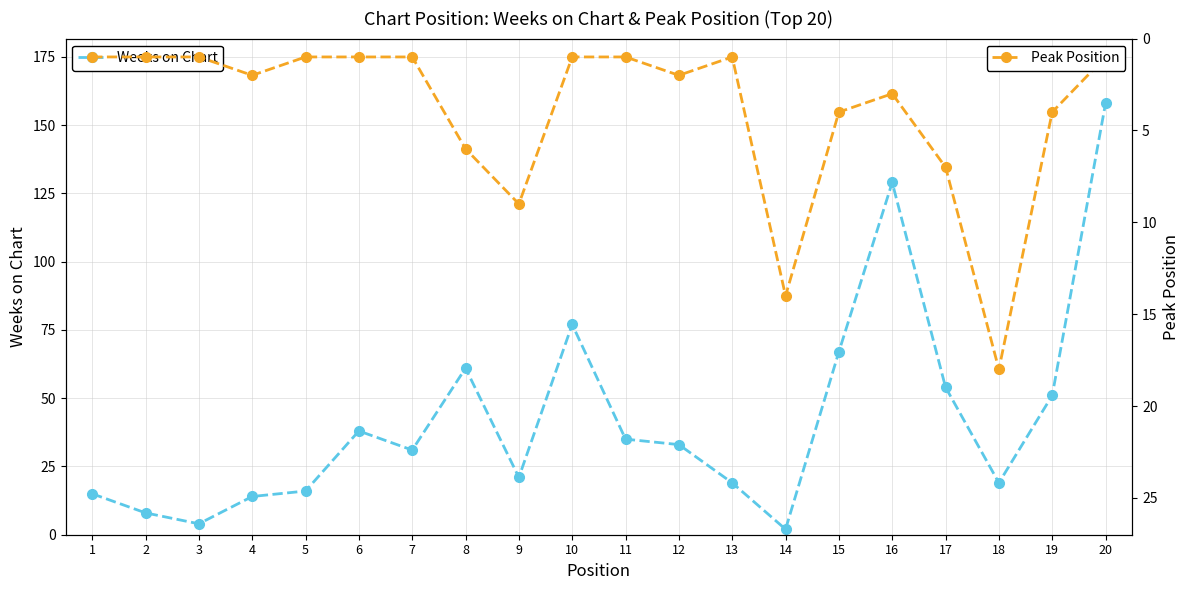

What is the average value of the Weeks on Chart series?

43